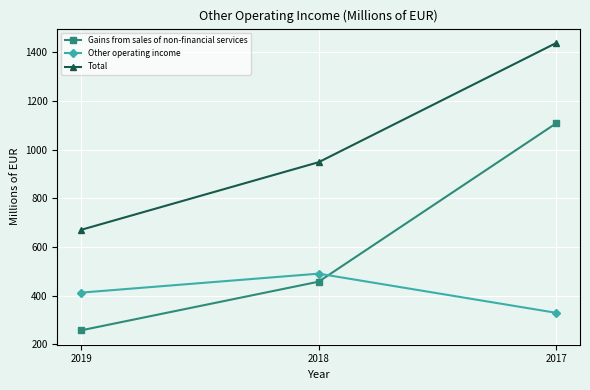

At how many categories does at least one series exceed 556?

3